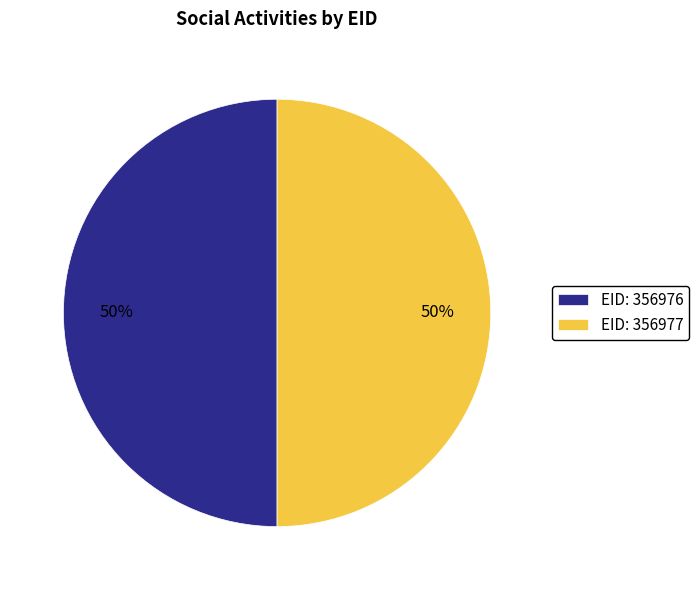

To the nearest percent, what percentage of the pie is EID: 356976?

50%